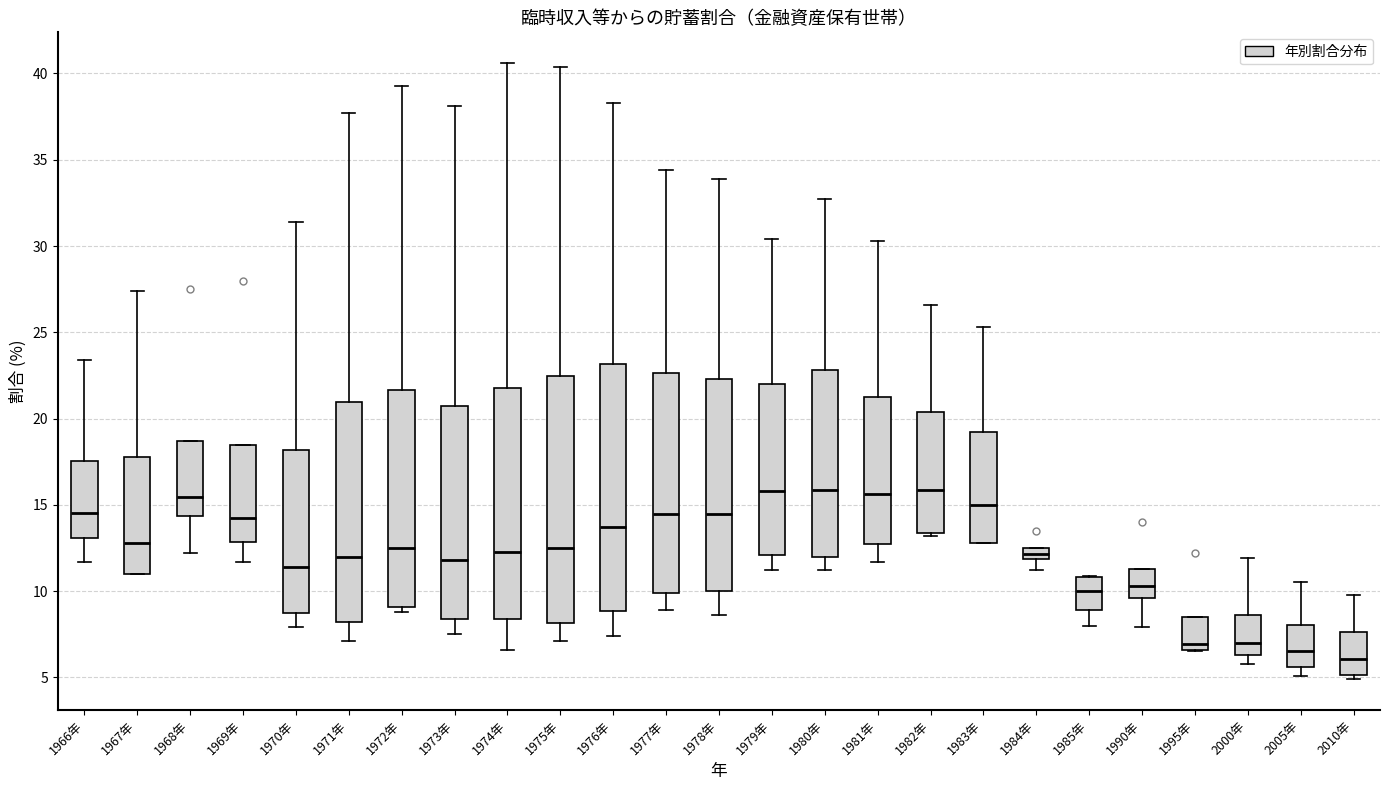

Where is the upper edge of the box for 1971年 on the y-axis? The values are not printed on the chart, so give them approximately, as read against the axis.

21.0